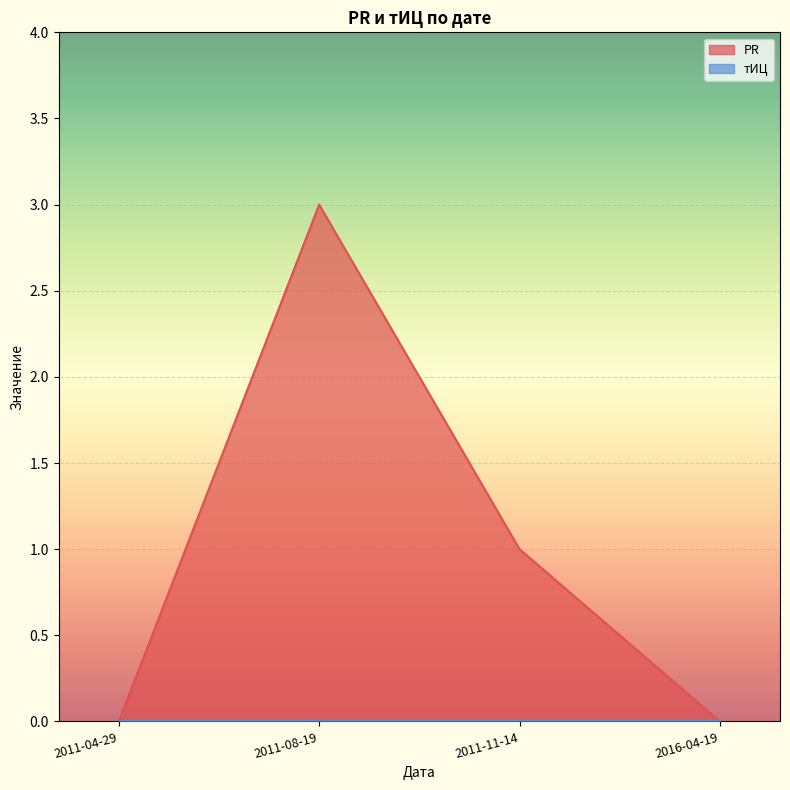

The chart shows a value of 4 at 2011-08-19. True or false?

False